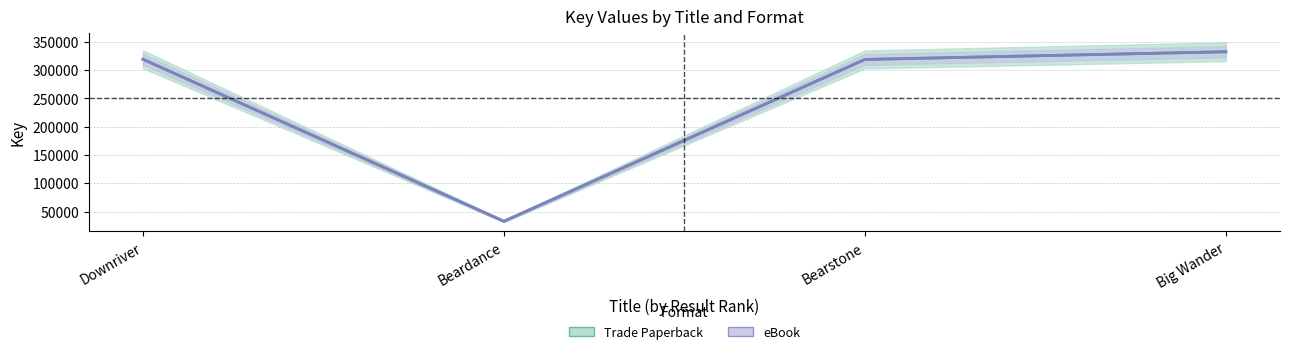

In eBook, how many points are lower than both neighbors (excluding endpoints)?

1